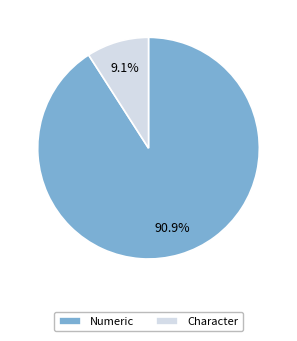

Which has a higher value, Character or Numeric?

Numeric